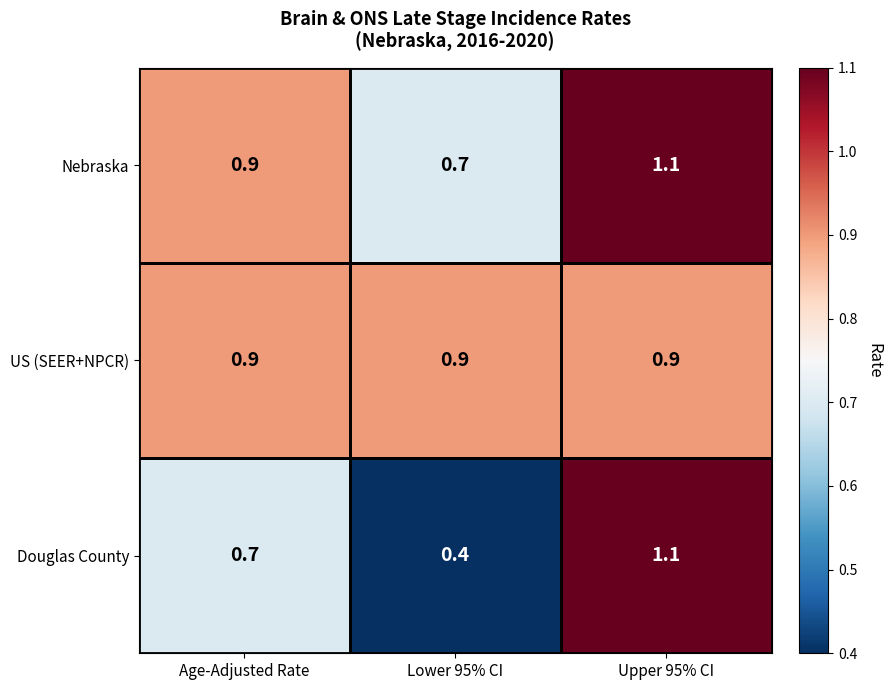

What is the difference between the highest and lowest values at Lower 95% CI?

0.5